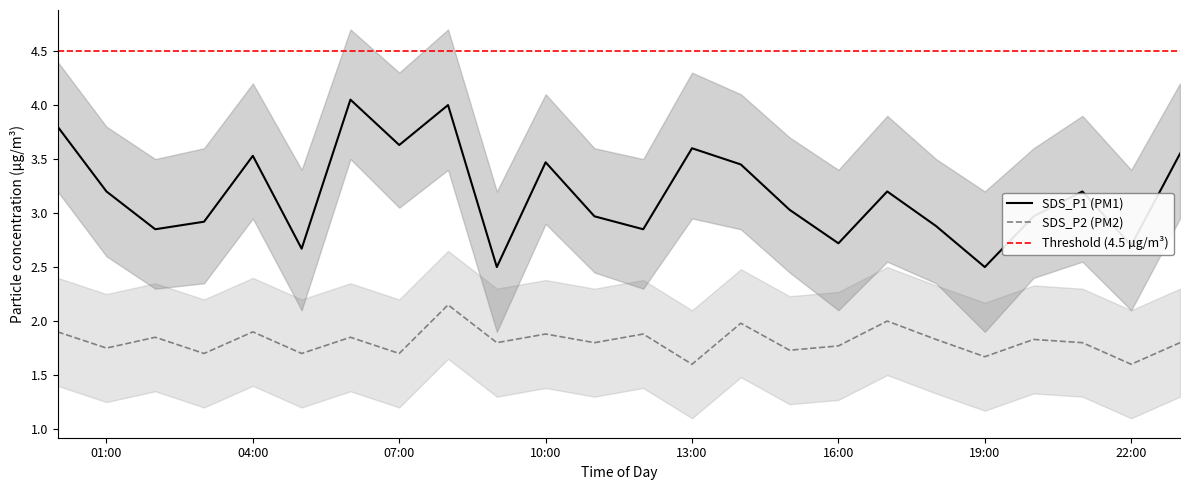

What is the sum of all SDS_P1 values?

76.2